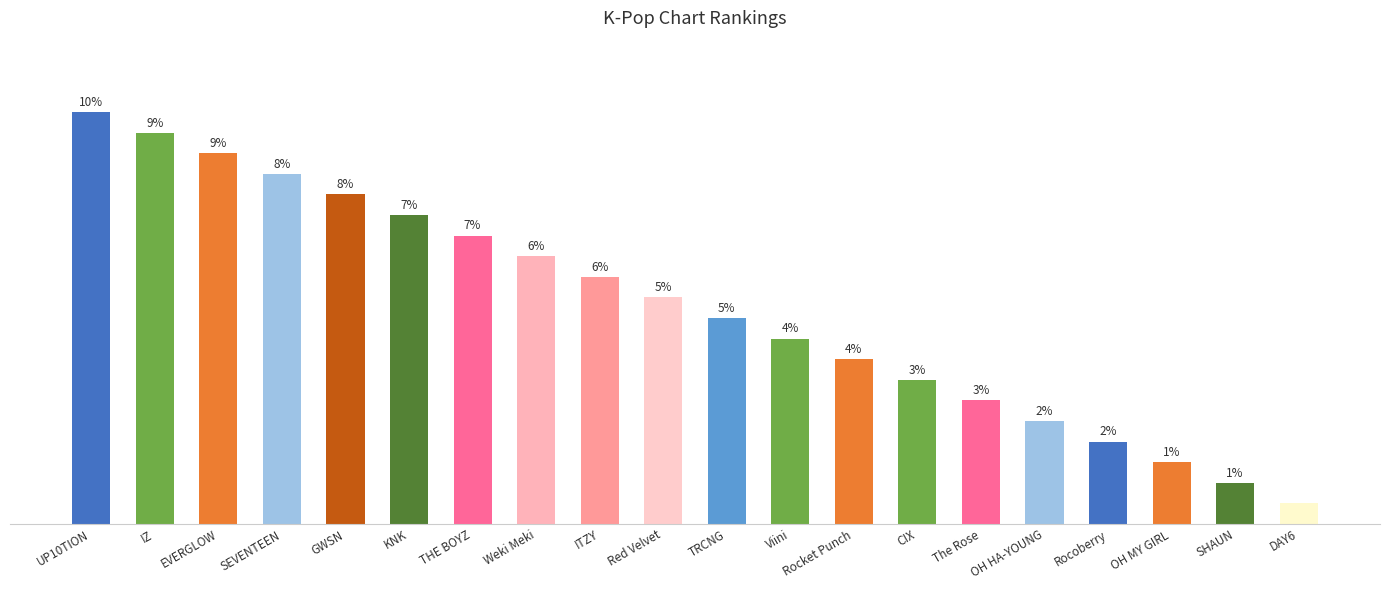

Where does the data first go above 11?

UP10TION